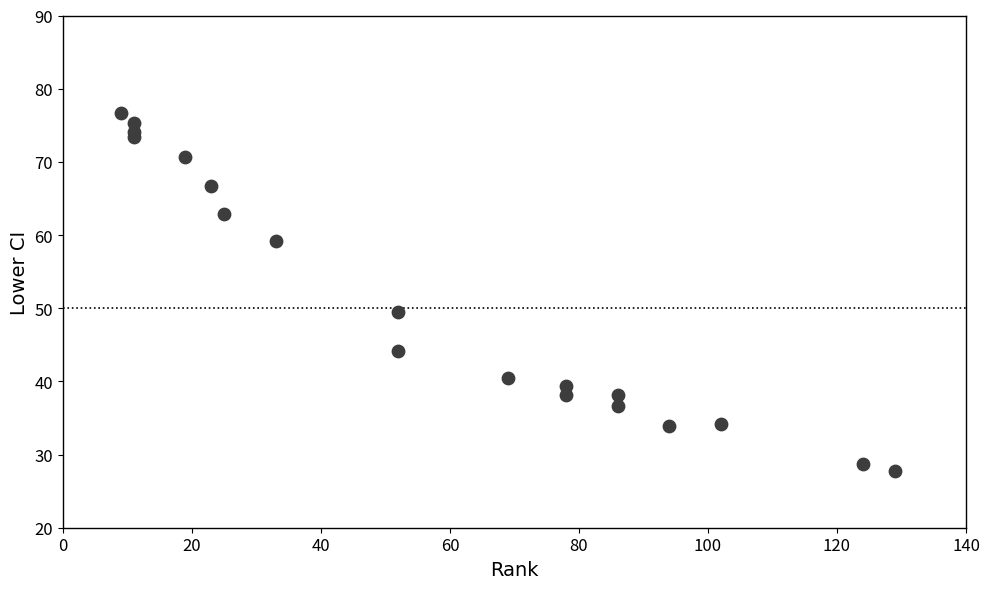

What is the range of Y values (max minus min)?

48.9